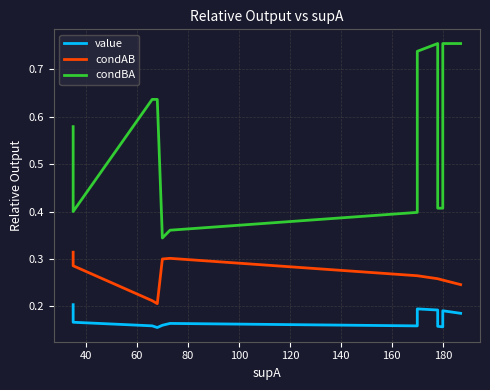

List the series in order of their peak value, highest first.

condBA, condAB, value